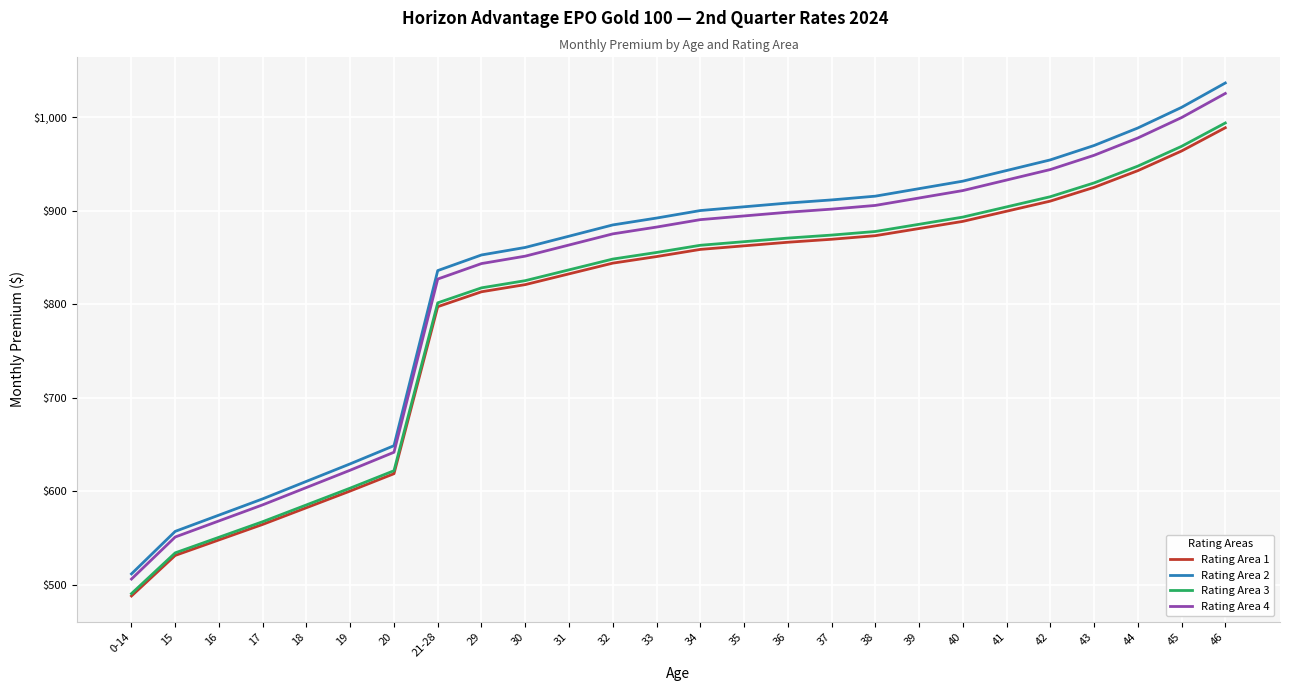

Does the chart have visible grid lines?

Yes